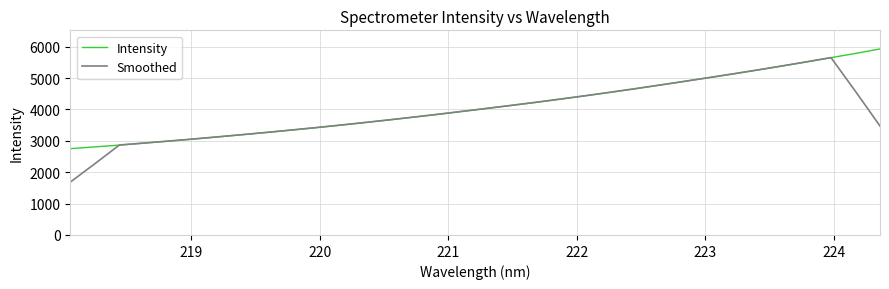

What is the difference between the maximum and minimum values in the Intensity series?

3177.8